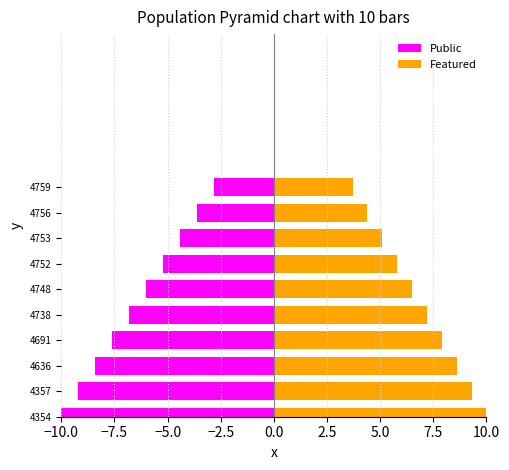

What is the average value of the Public series?

-6.4